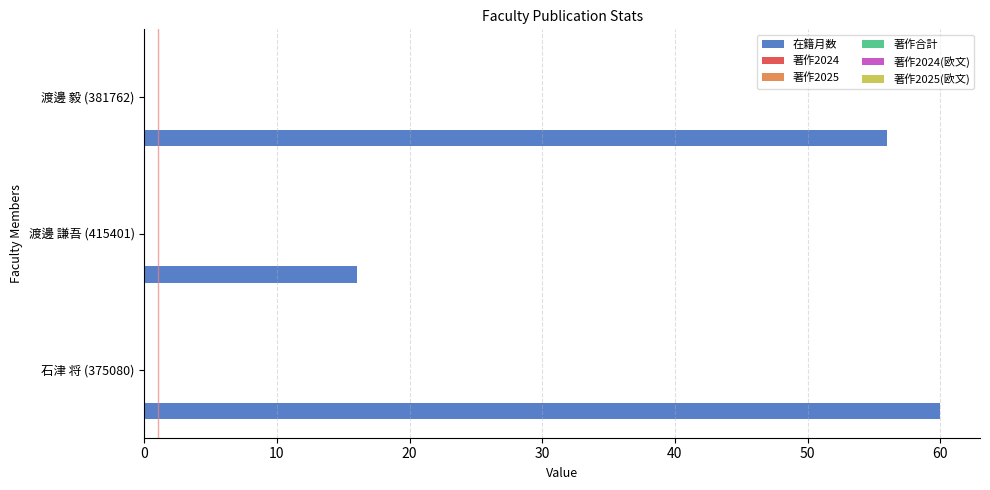

How many distinct data groups are displayed?

1